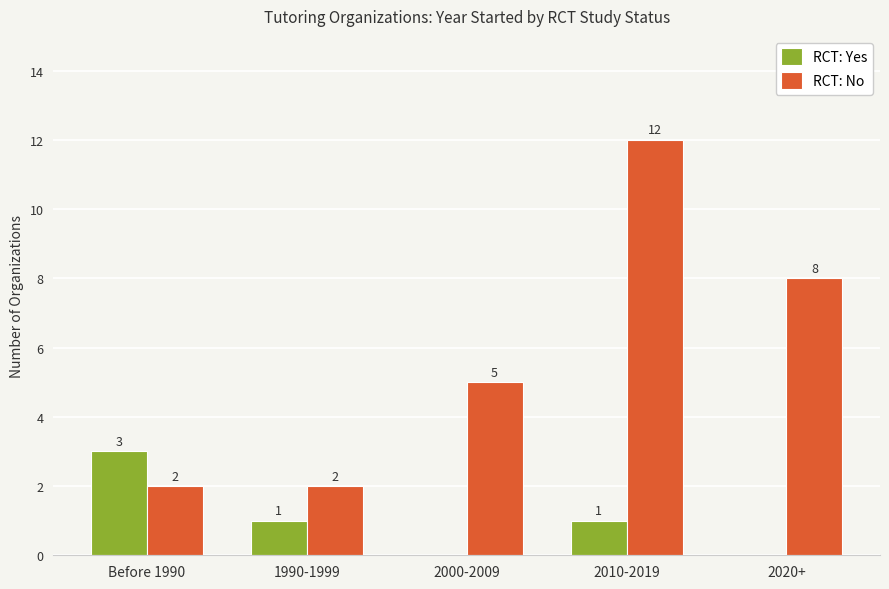

What is the sum of all RCT: No values?

29